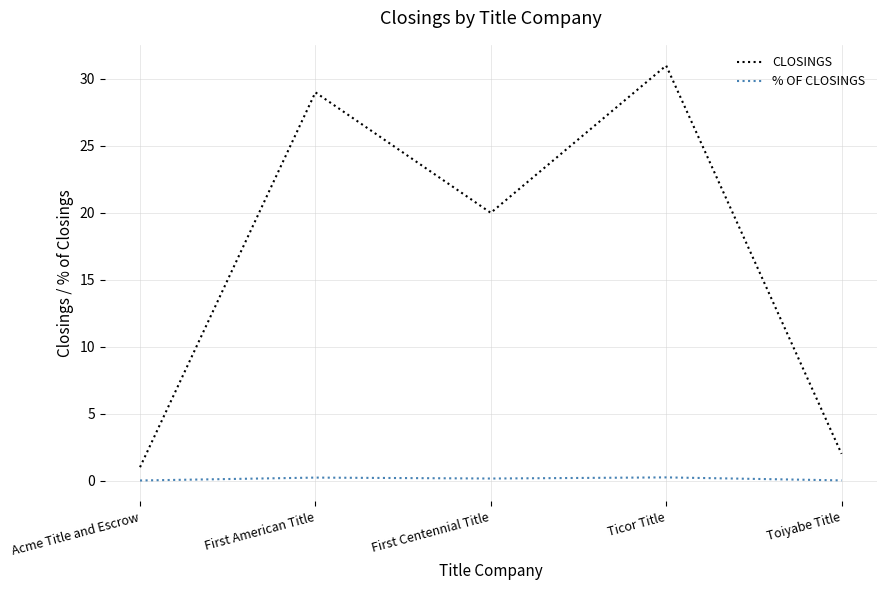

At which category is the sum across all series the highest?

Ticor Title